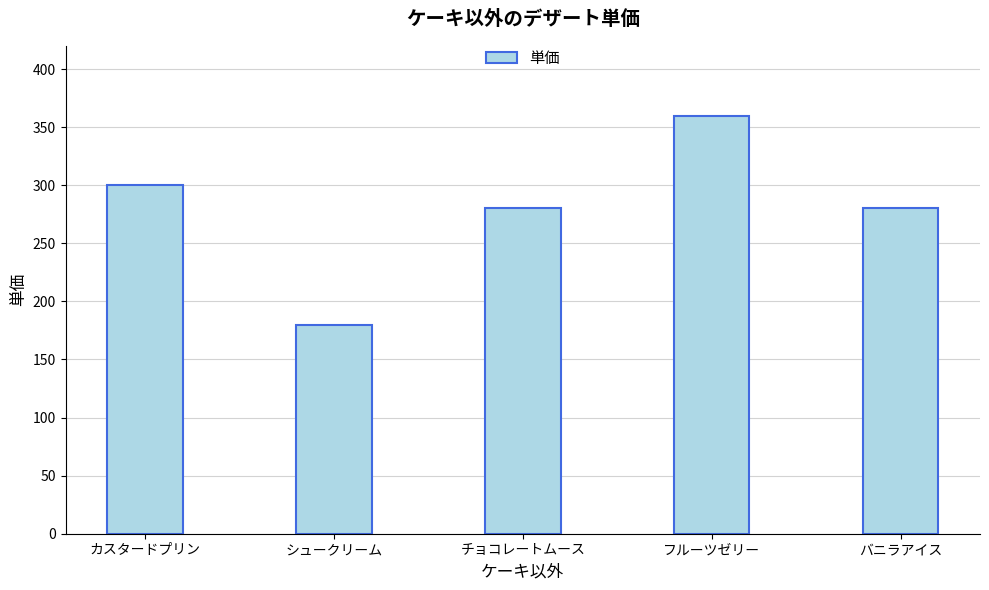

What is the average value?

280